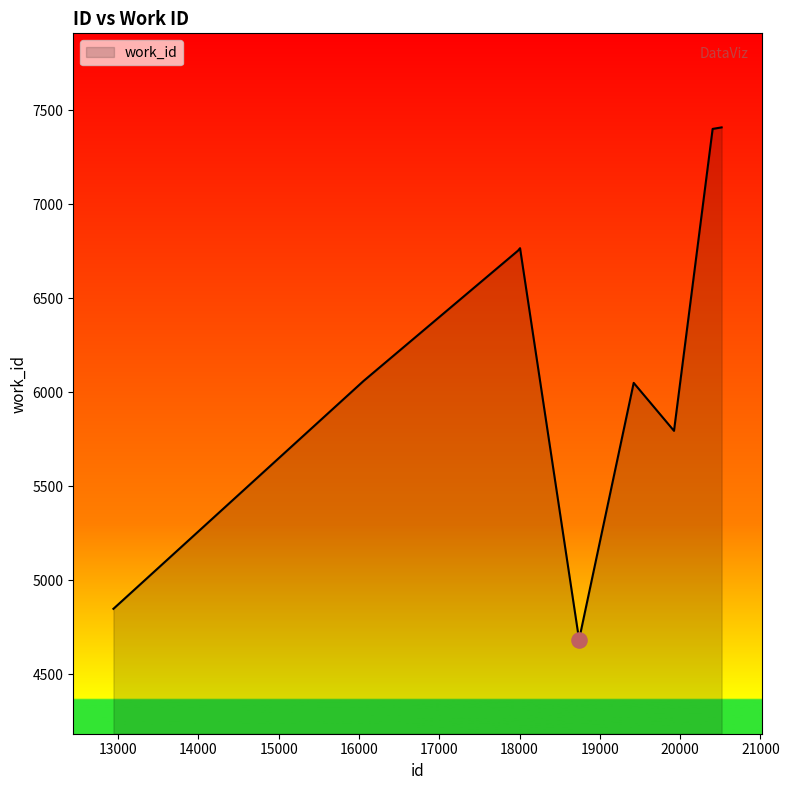

What is the difference between the maximum and minimum values?

2723